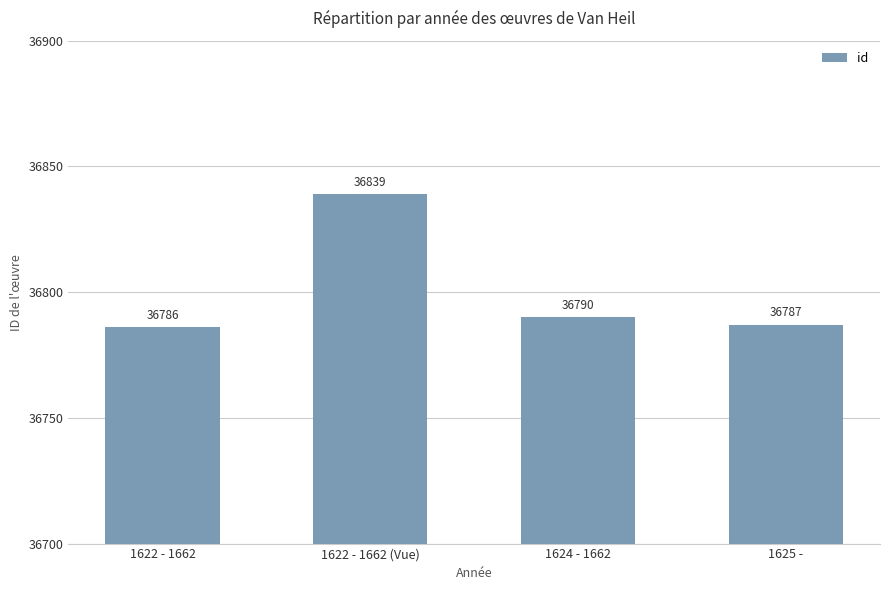

At which label does the data first exceed 36790?

1622 - 1662 (Vue)